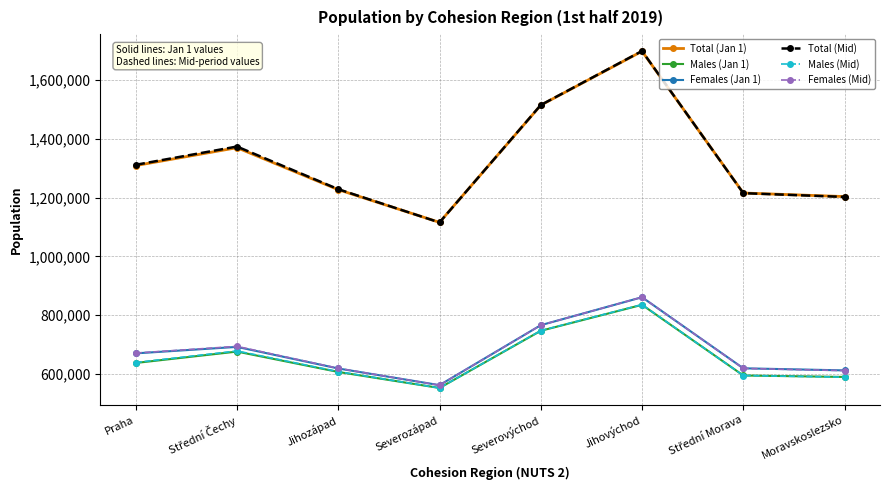

Between Severozápad and Moravskoslezsko, which series saw the biggest shift?

Total (Jan 1)